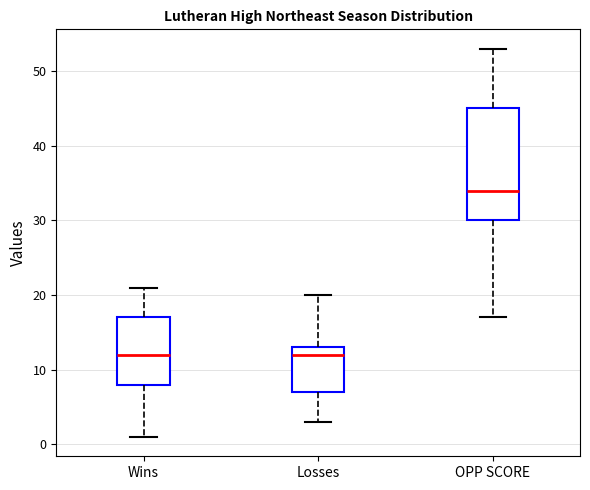

Which box's median line is the highest?

OPP SCORE